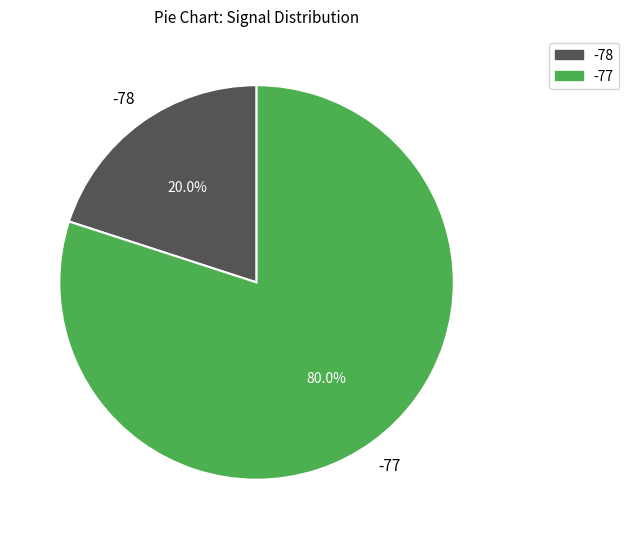

Is there a majority slice in this chart?

Yes